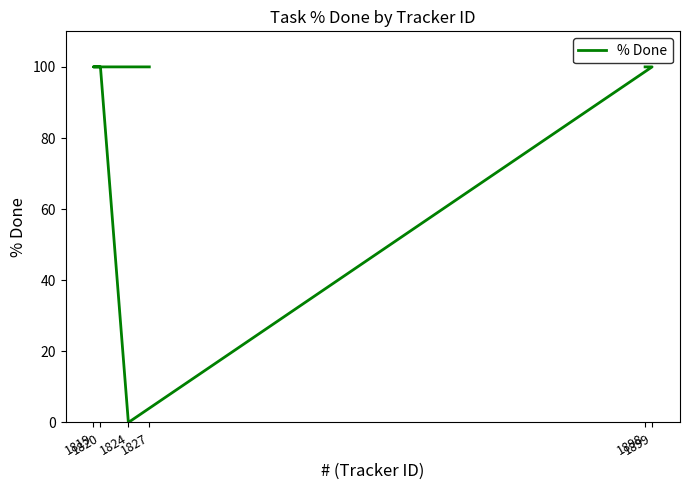

At which category does the chart reach its peak across all series?

1898